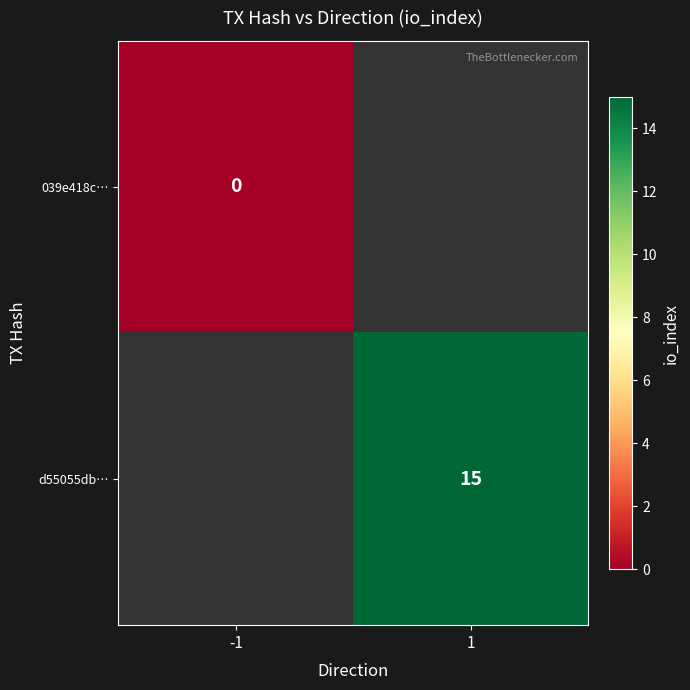

True or false: d55055db… has a value of 24 at 1.

False